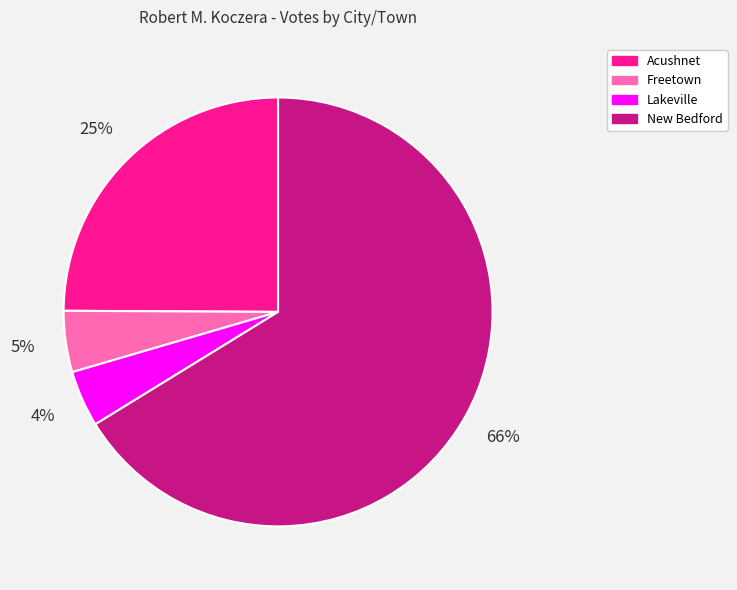

To the nearest percent, what is the combined percentage of Lakeville and Freetown?

9%